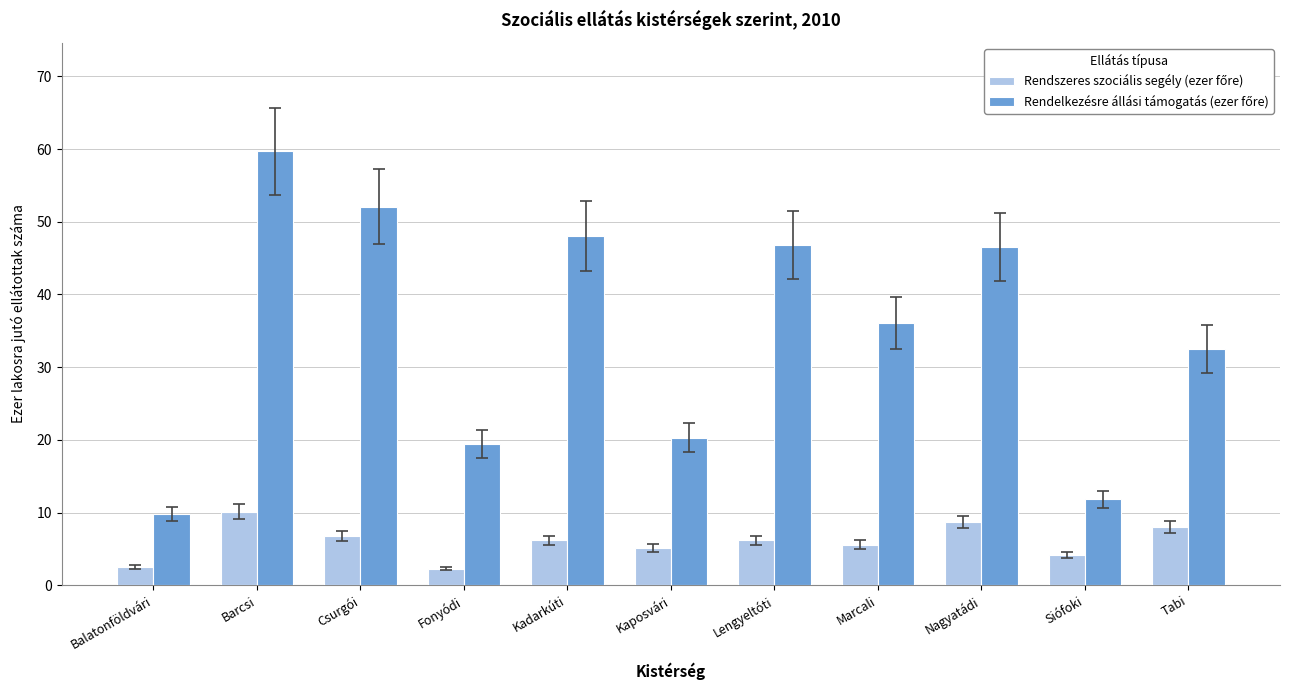

What is the difference between the highest and lowest values at Siófoki?

7.6